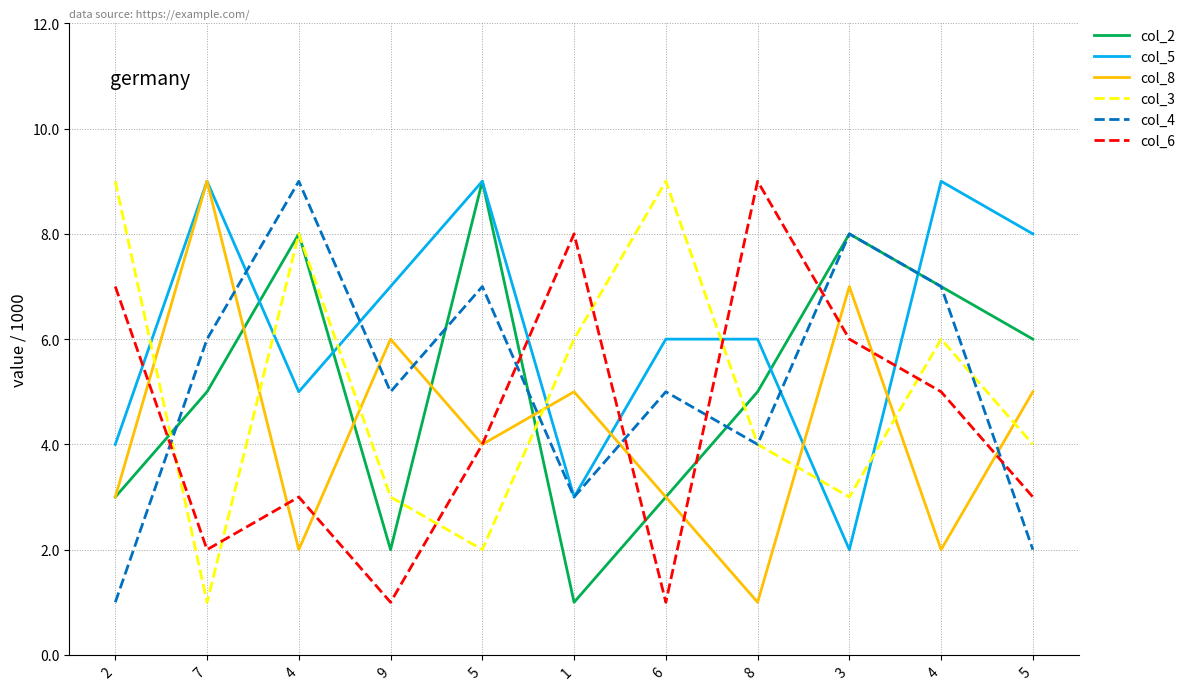

Does the chart display data point markers on the line(s)?

No